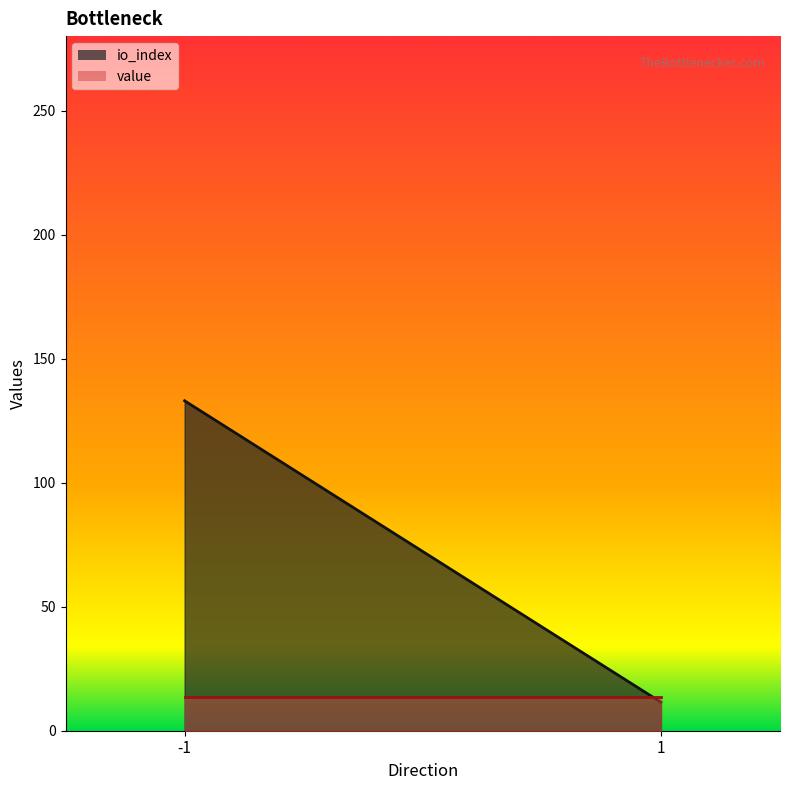

What is the difference between the io_index values at -1 and 1?

121.5